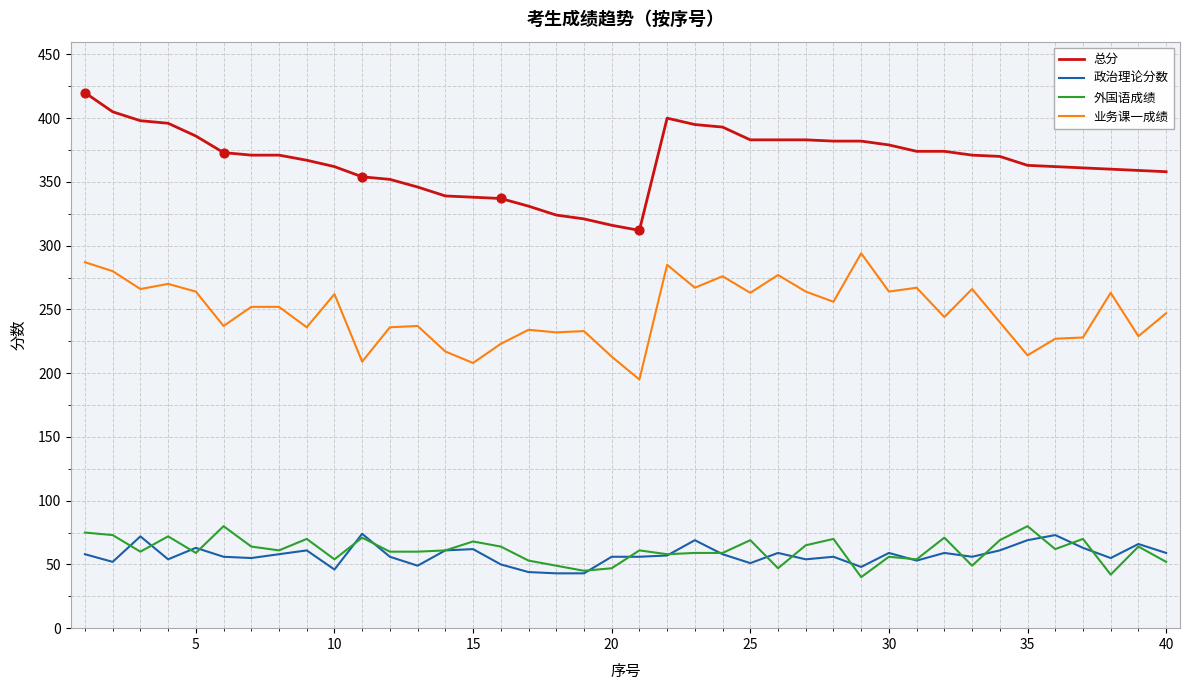

Which series has the largest total across all categories?

总分